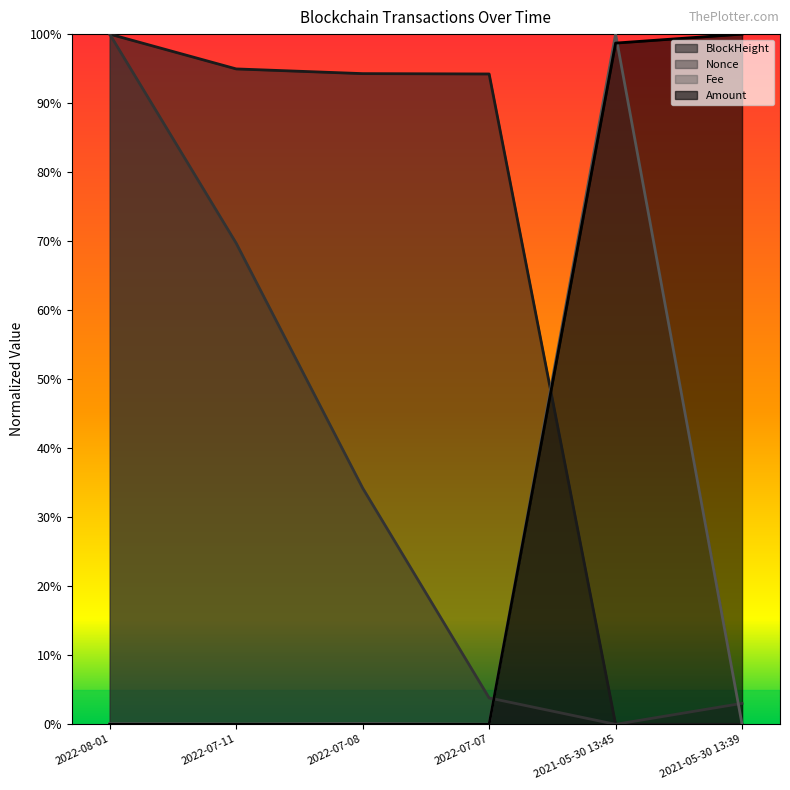

Count the number of data series in this chart.

4